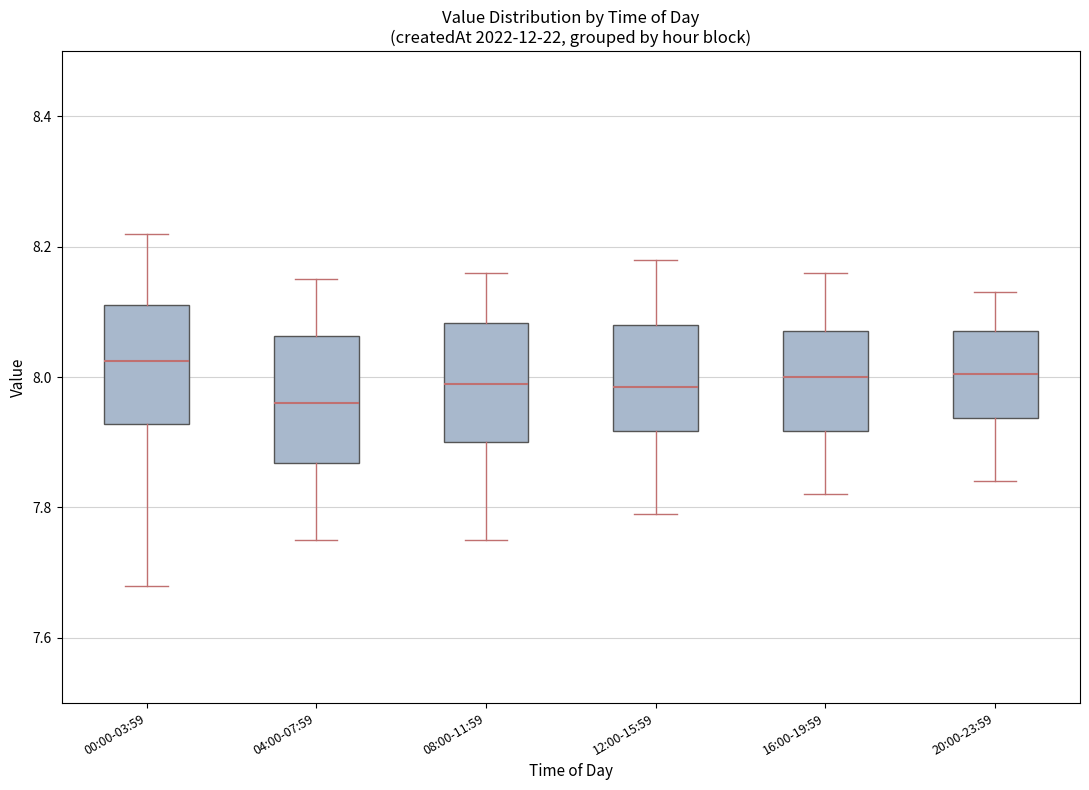

Where is the upper edge of the box for 08:00-11:59 on the y-axis? The values are not printed on the chart, so give them approximately, as read against the axis.

8.08